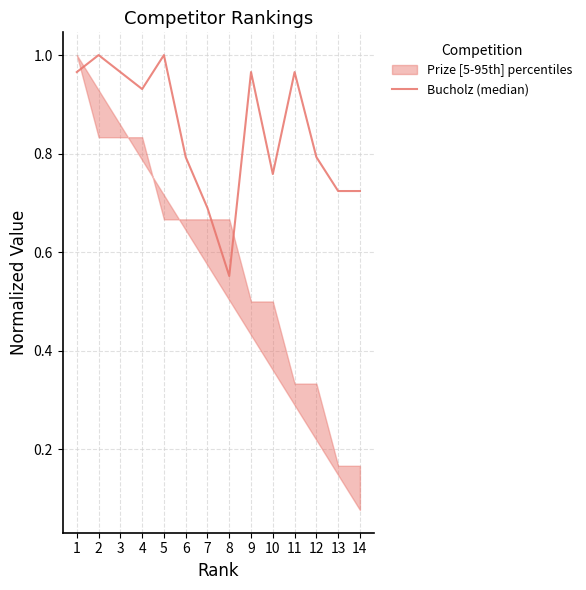

How many lines are shown in the chart?

1